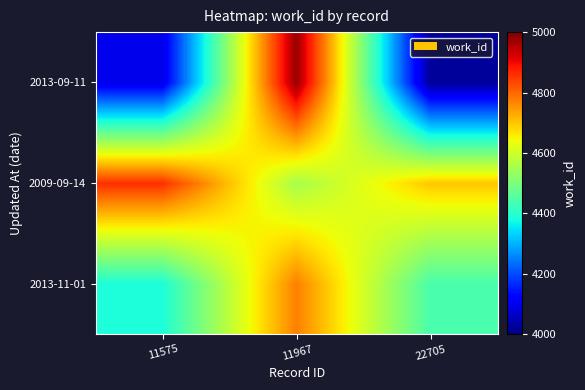

Rank the series at 11967 from lowest to highest value.

2009-09-14, 2013-11-01, 2013-09-11